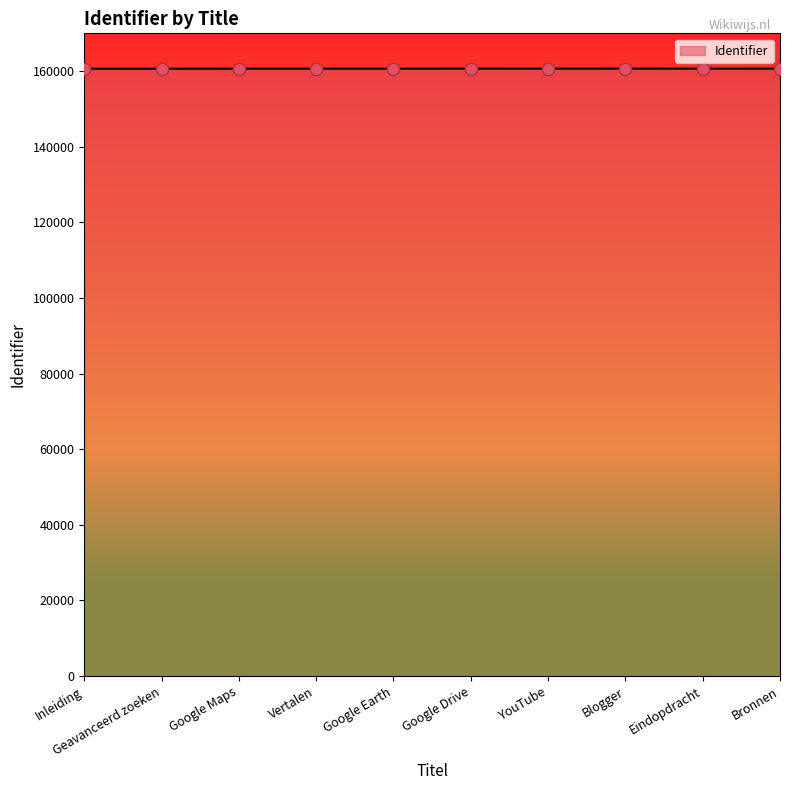

What is the change in value from Inleiding to Geavanceerd zoeken?

+4